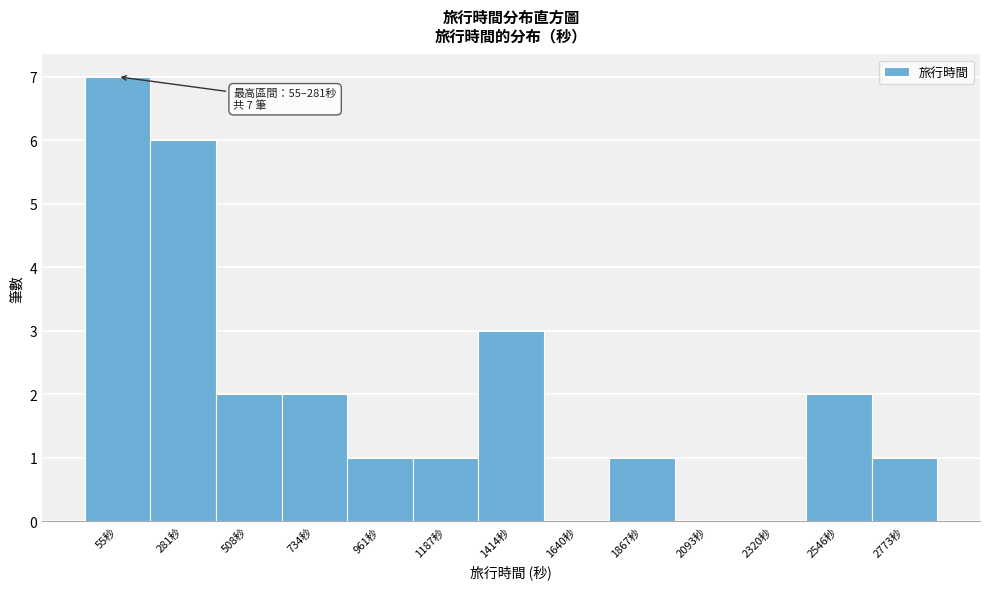

Reading left to right, list all the values displayed in this chart.

55秒=7	281秒=6	508秒=2	734秒=2	961秒=1	1187秒=1	1414秒=3	1640秒=0	1867秒=1	2093秒=0	2320秒=0	2546秒=2	2773秒=1